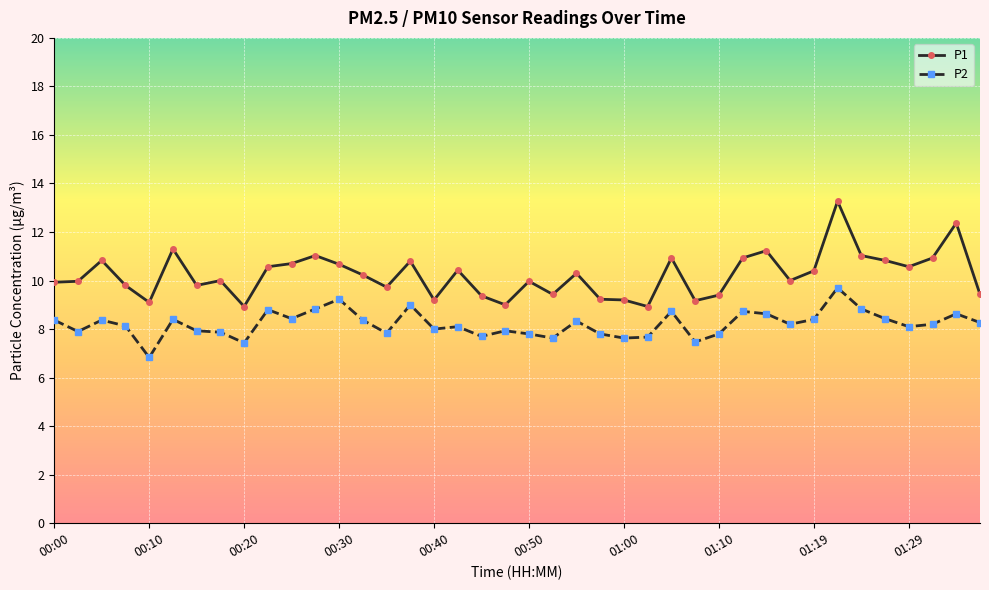

Which series has the widest spread of values?

P1